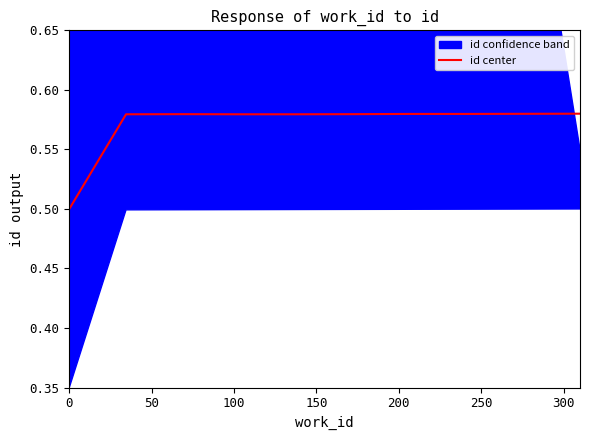

What is the label of the 3rd point from the left?

100